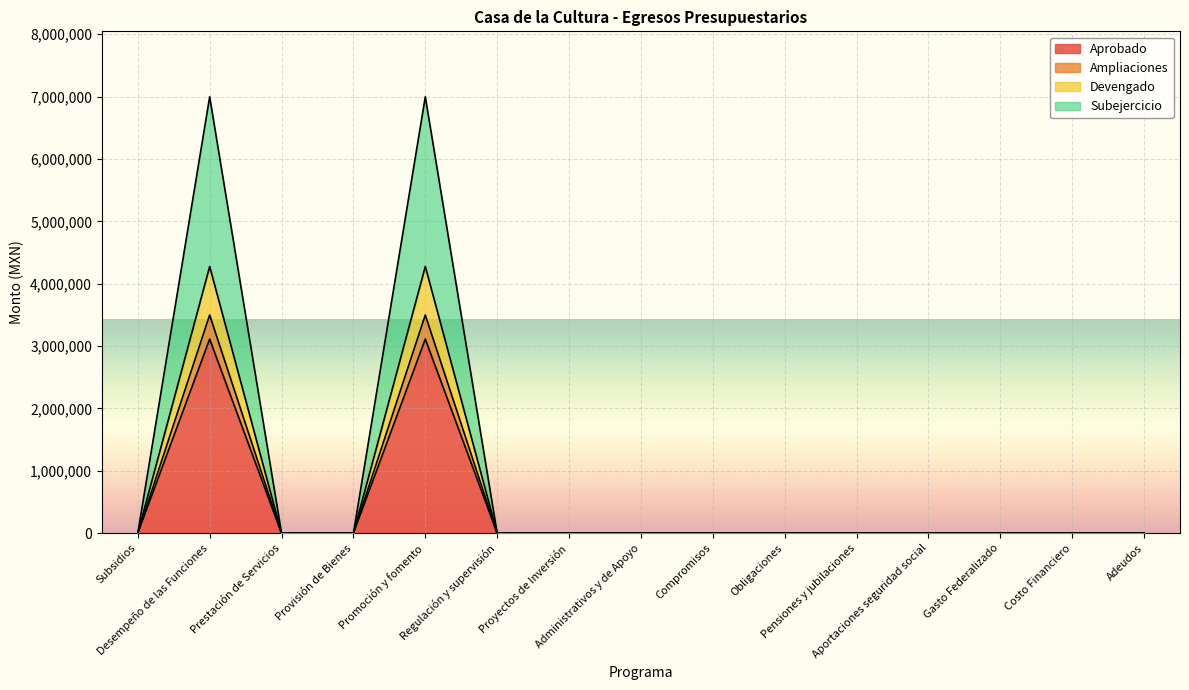

What is the maximum value for Aprobado?

3112500.0